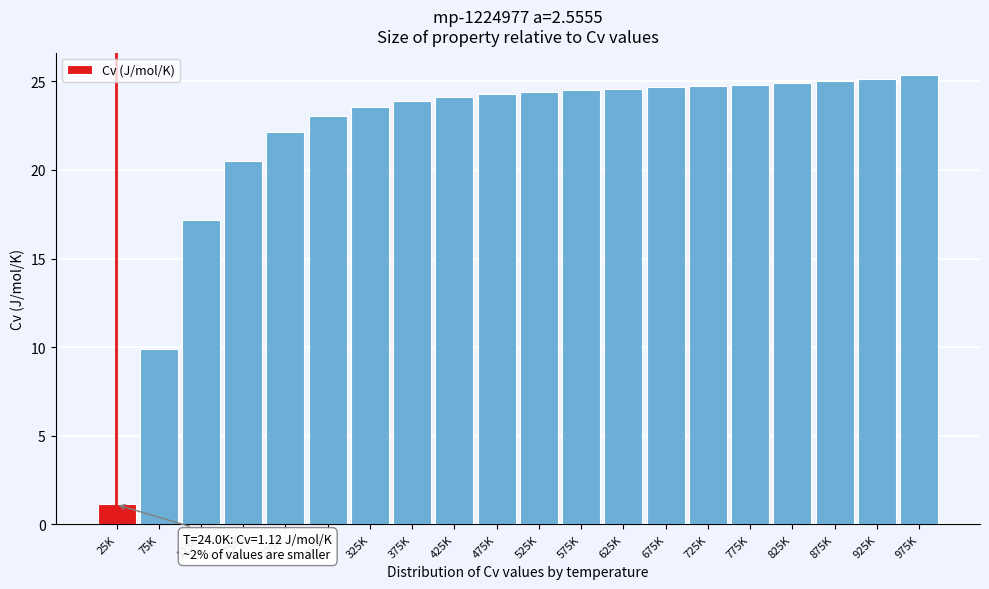

The value at 475K is 24.3. True or false?

True